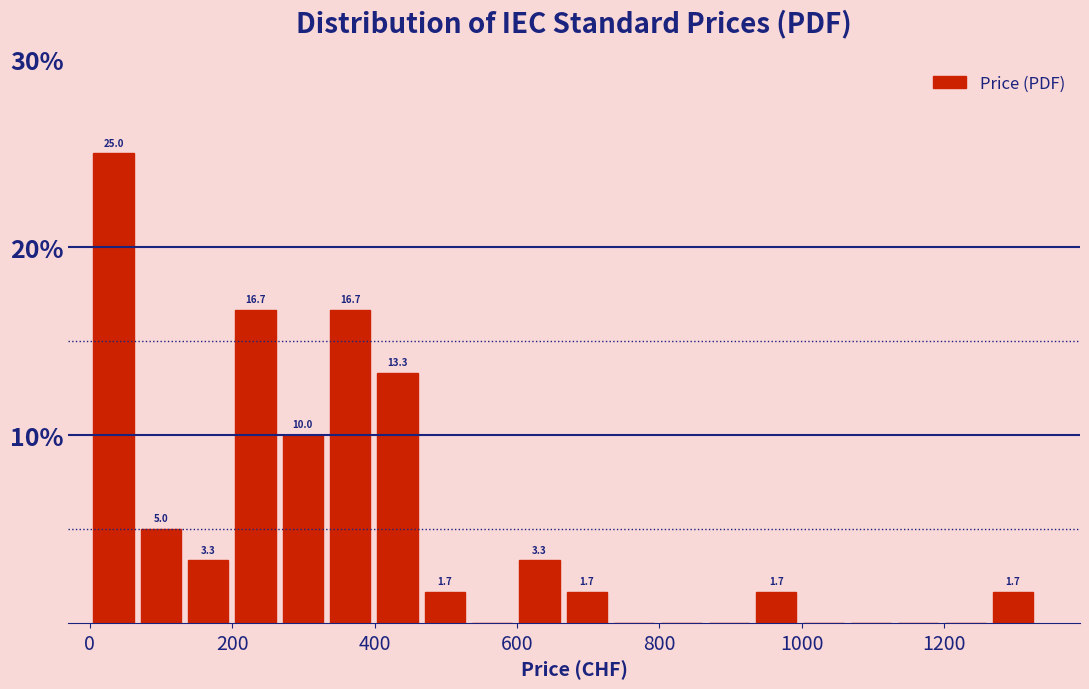

Around what value on the x-axis is the tallest bar? Give the approximate position of its centre, as read against the axis.

40